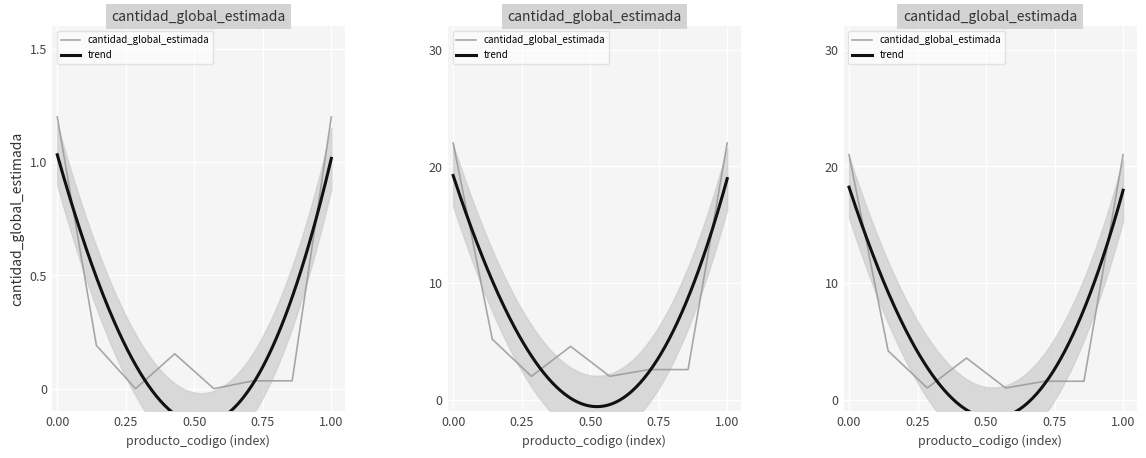

The chart shows a value of 2.1 at 0.00. True or false?

False